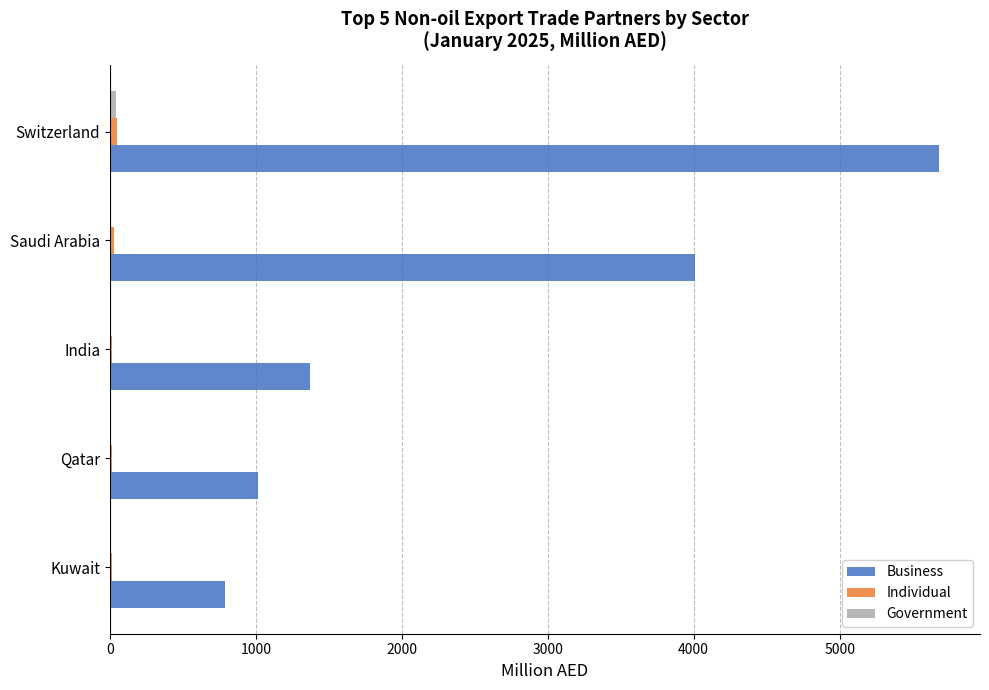

How many data points in Business are above 1373?

3